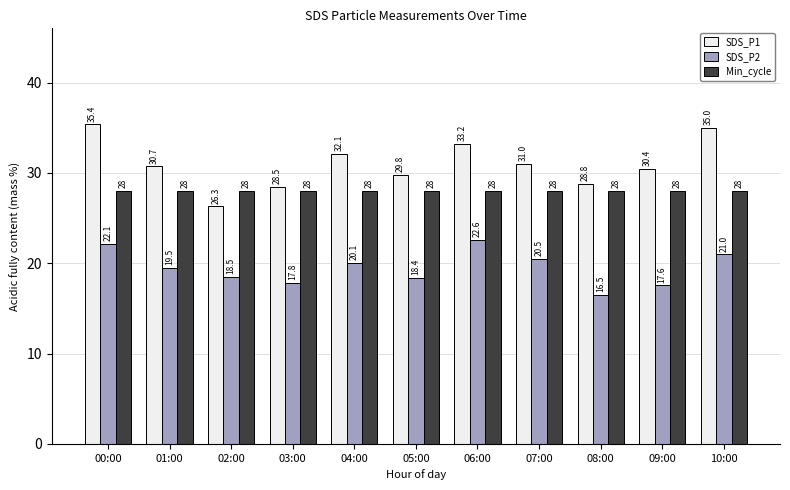

Between 03:00 and 10:00, which series saw the biggest shift?

SDS_P1